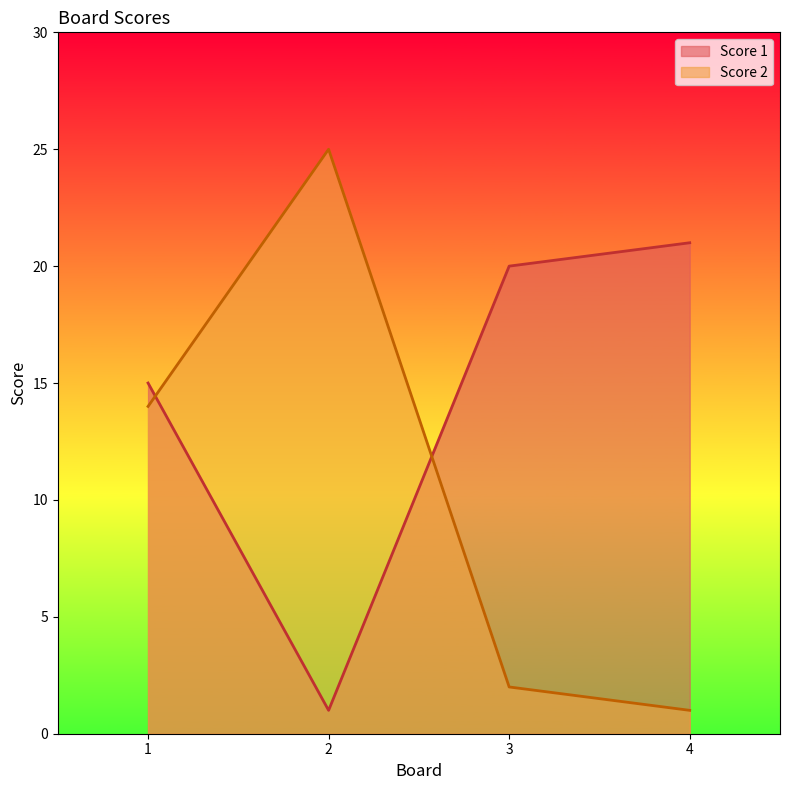

After their last crossing, which series has the higher values: Score 2 or Score 1?

Score 1